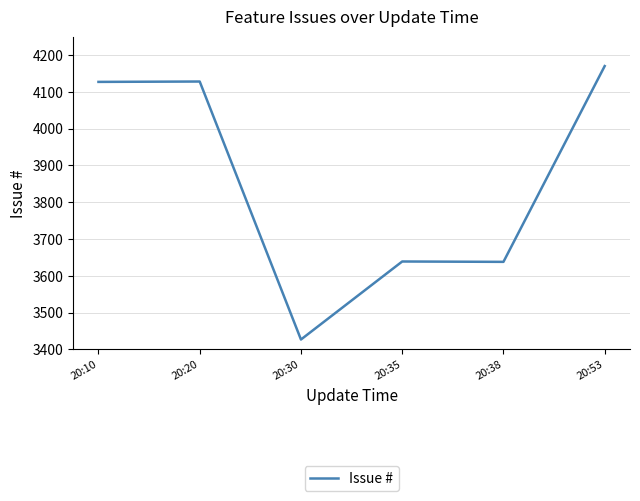

Read the value at 20:53, to the nearest 10.

4170